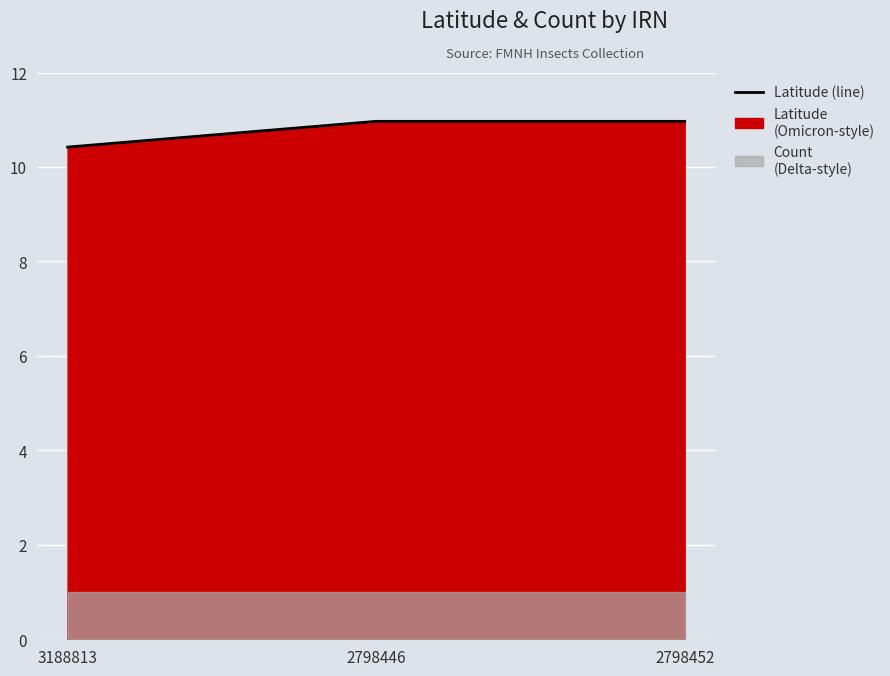

What is the change in value from 3188813 to 2798452?

+0.5